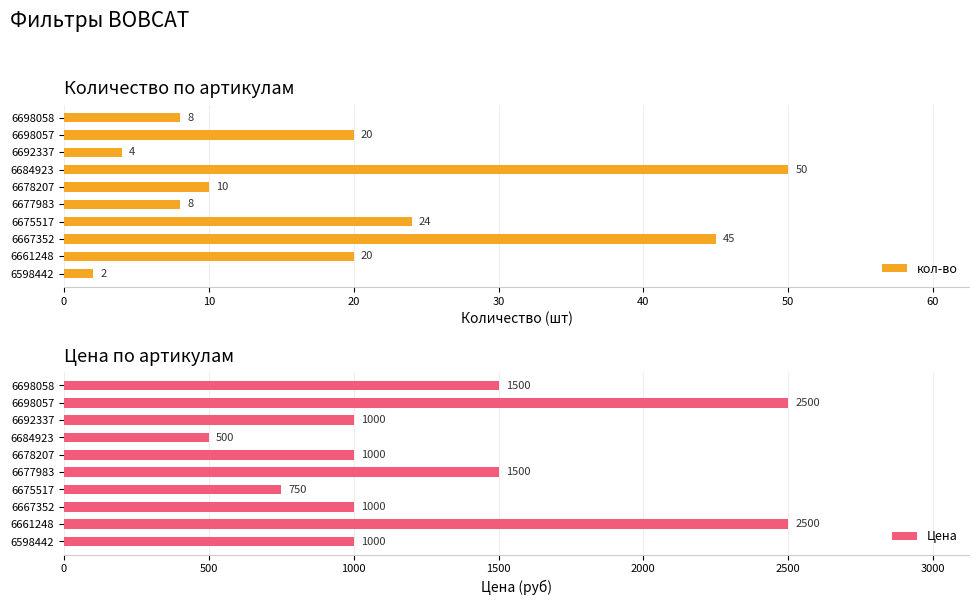

Are the bars grouped side by side (vs. stacked)?

Yes